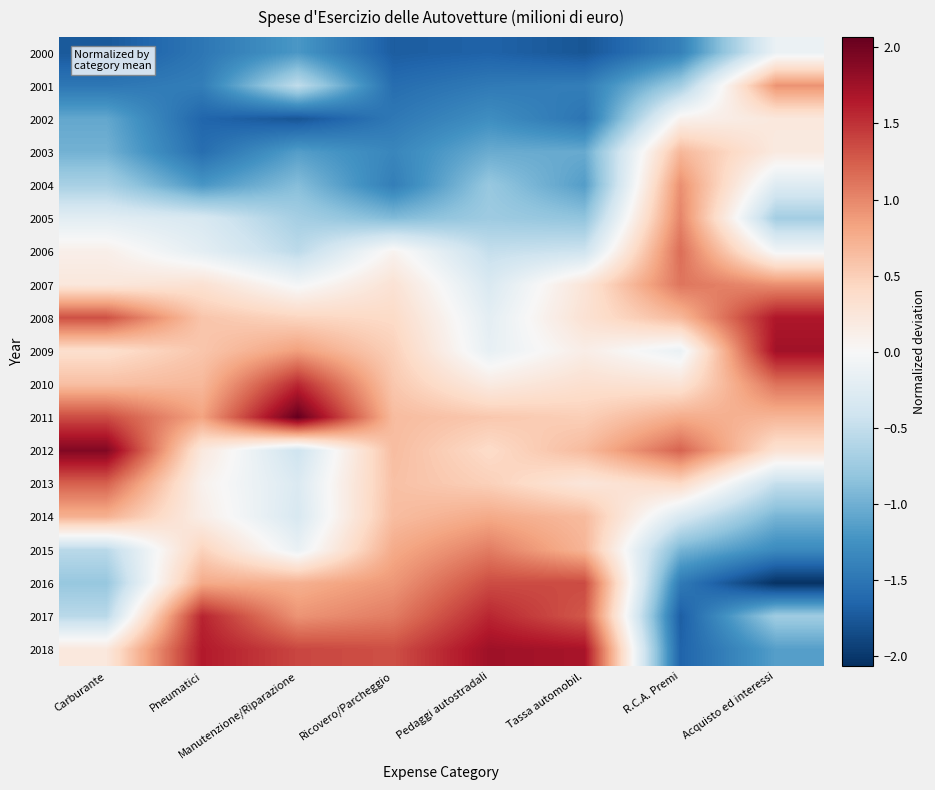

Between R.C.A. Premi and Pedaggi autostradali, which is larger?

R.C.A. Premi